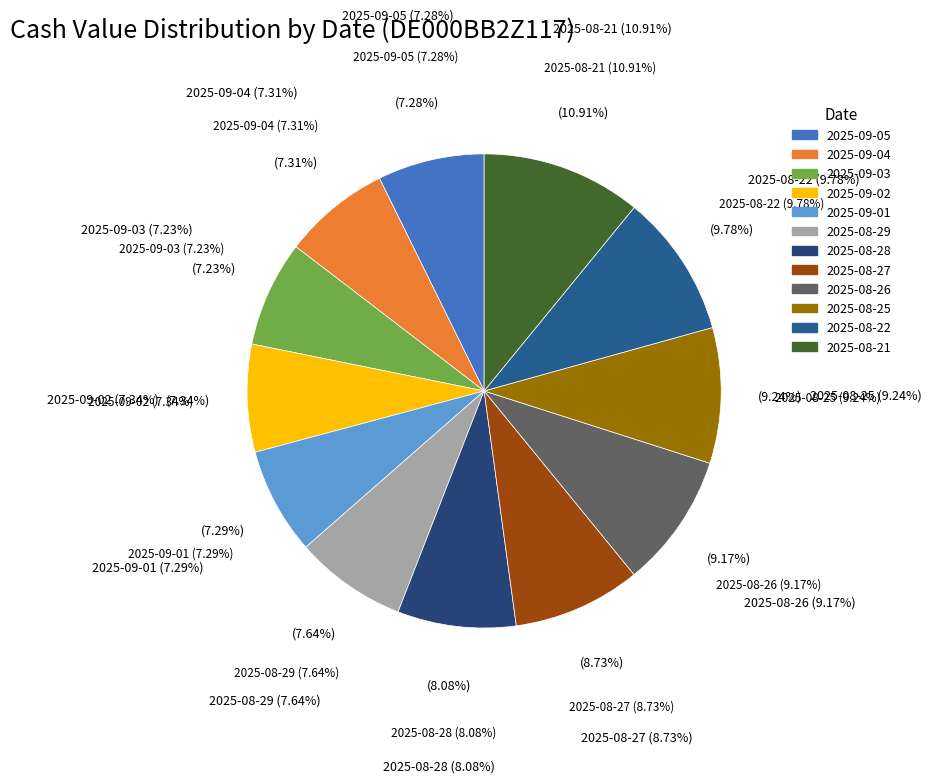

True or false: 2025-08-28 accounts for 3% of the total.

False